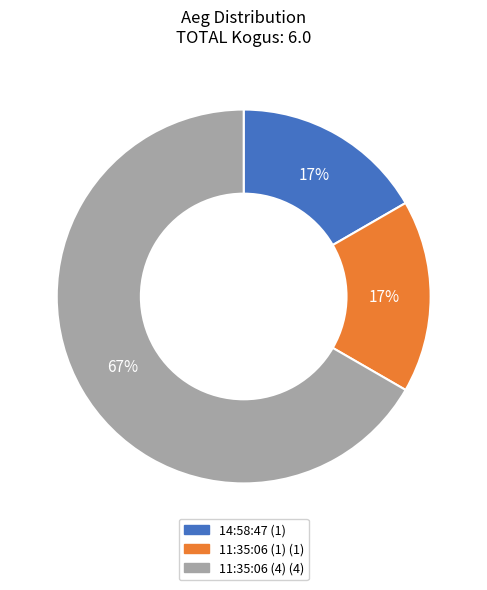

What is the ratio of the value at 11:35:06 (1) to the value at 14:58:47?

1.0